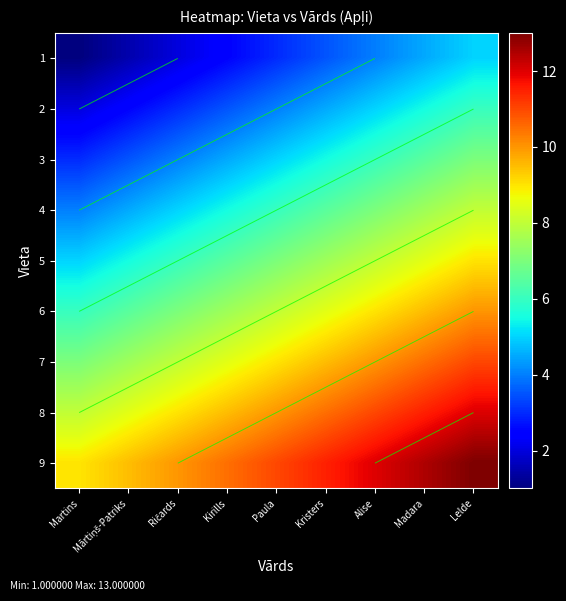

What is the difference between the 4 values at Lelde and Mārtiņš-Patriks?

3.5